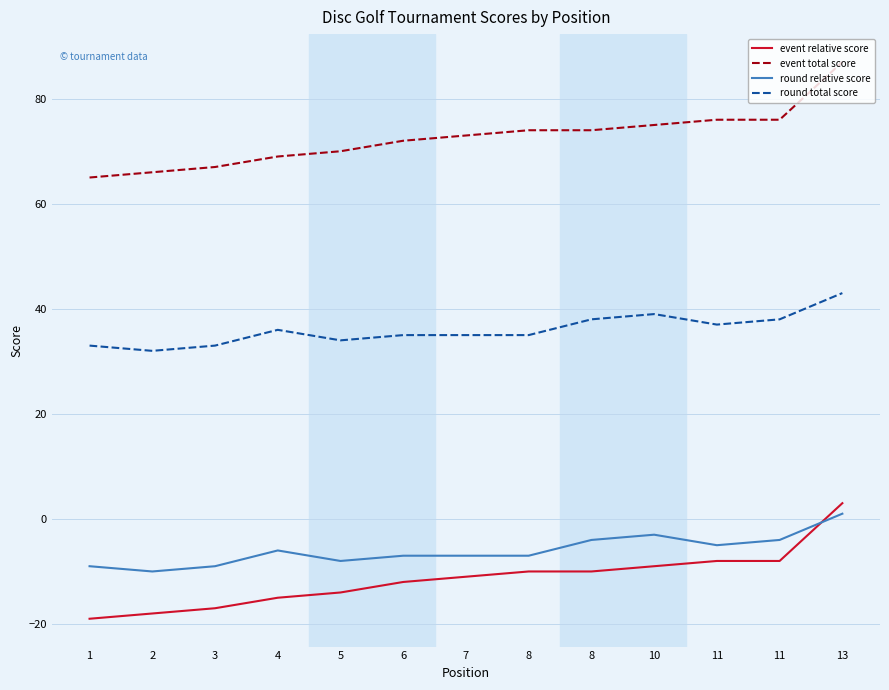

Between 3 and 6, which series saw the biggest shift?

event relative score